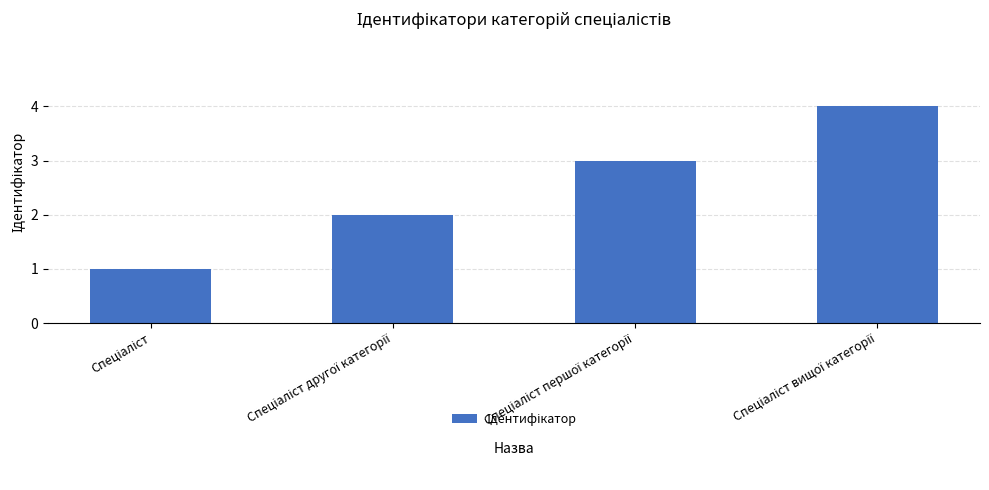

What is the sum of all values?

10